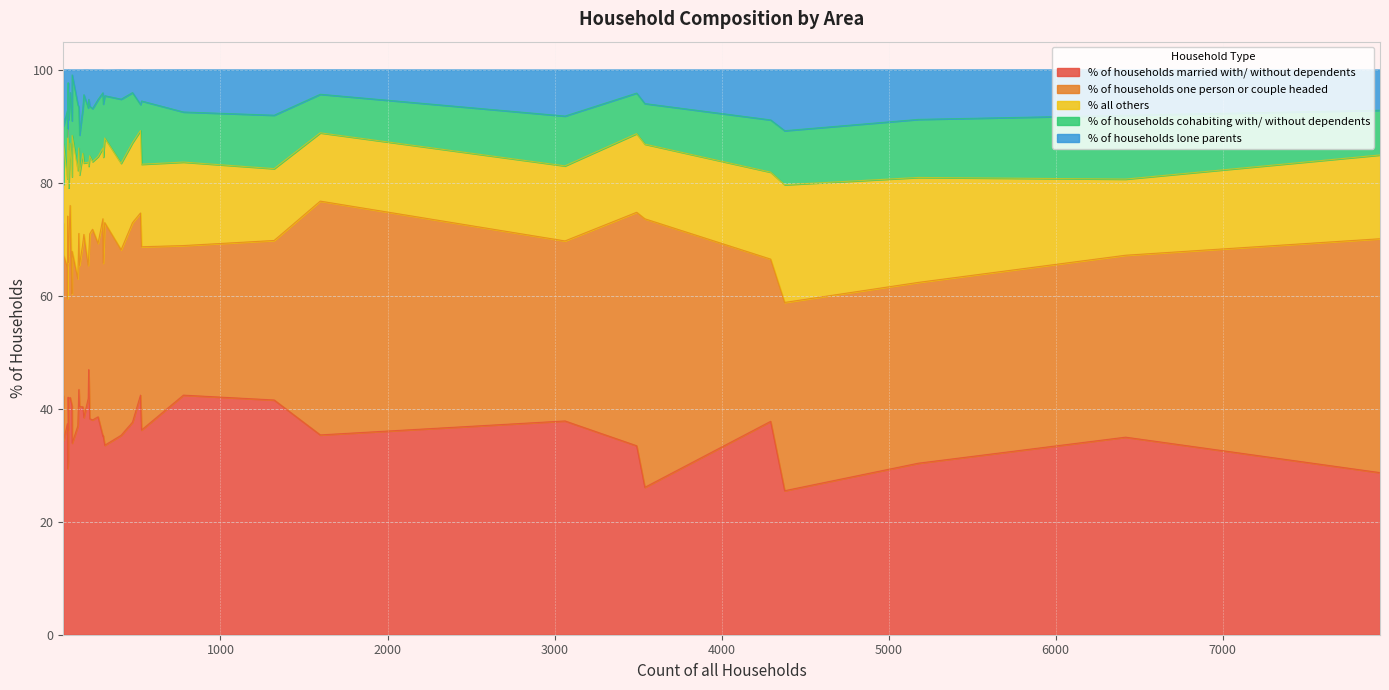

What is the total value across all series at Ashmore?

100.0